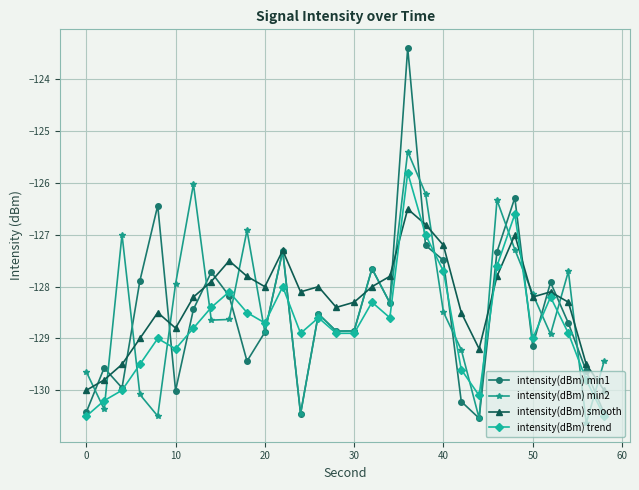

Is this an area chart (filled region under the line)?

No